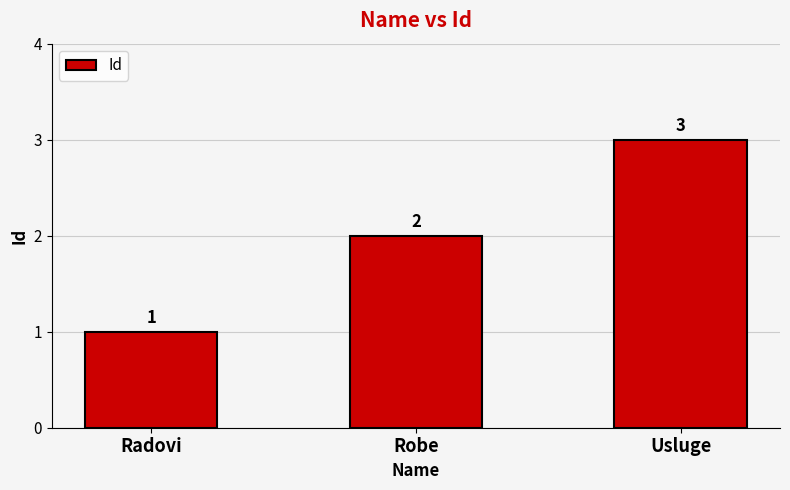

Which label corresponds to the smallest value in the chart?

Radovi